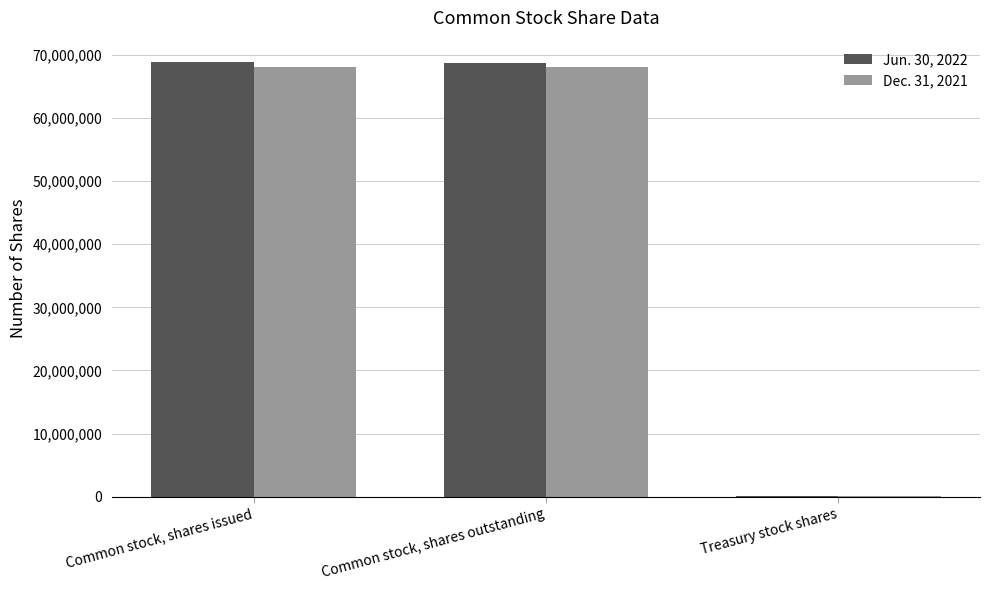

What is the sum of the Dec. 31, 2021 values at Common stock, shares issued and Treasury stock shares?

68186669